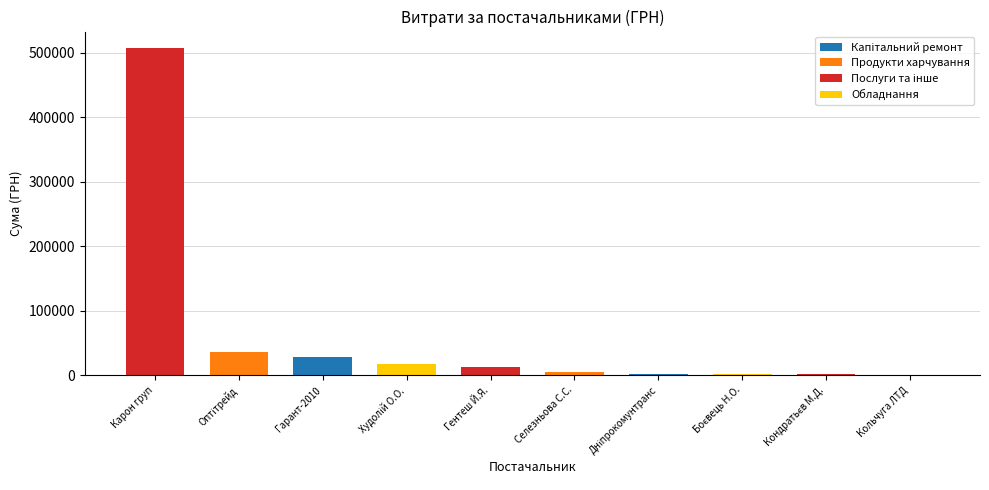

Read the value at Карон груп.

507370.3